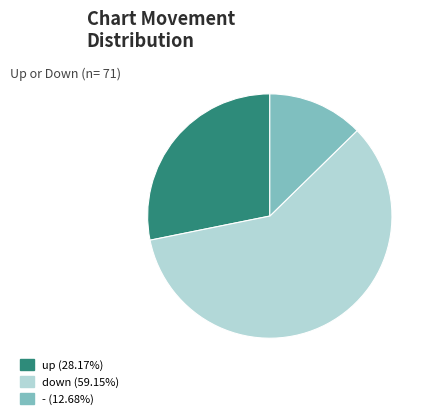

Rank the categories by value from highest to lowest.

down, up, -